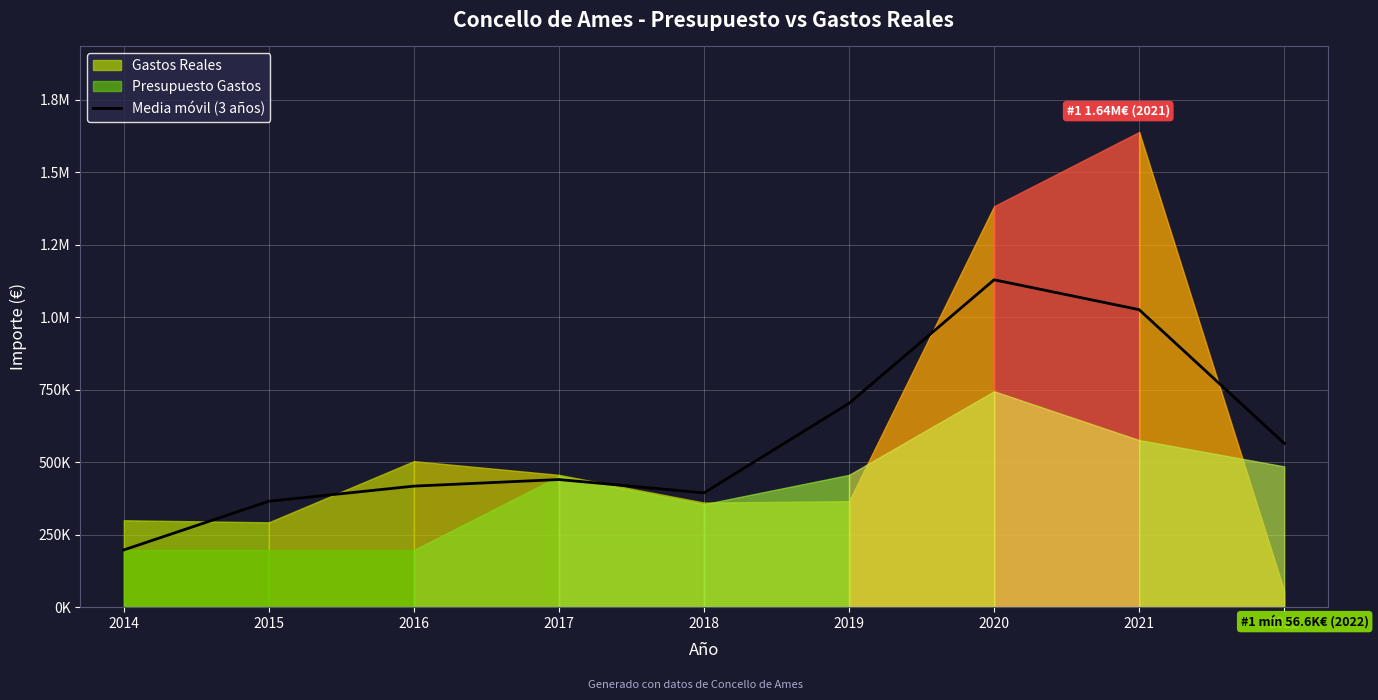

Between 2022 and 2018, which is larger?

2022